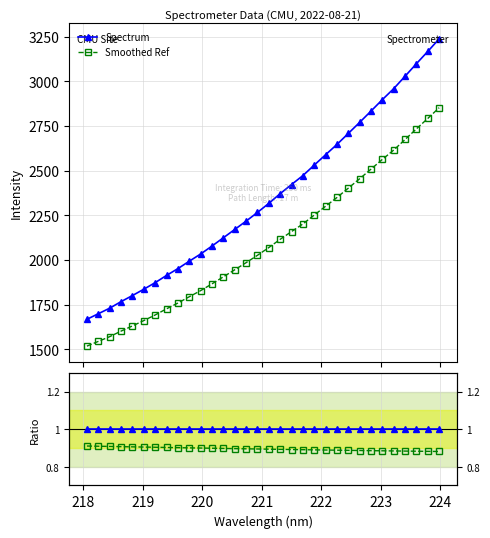

What is the maximum value for Spectrum?

3237.8